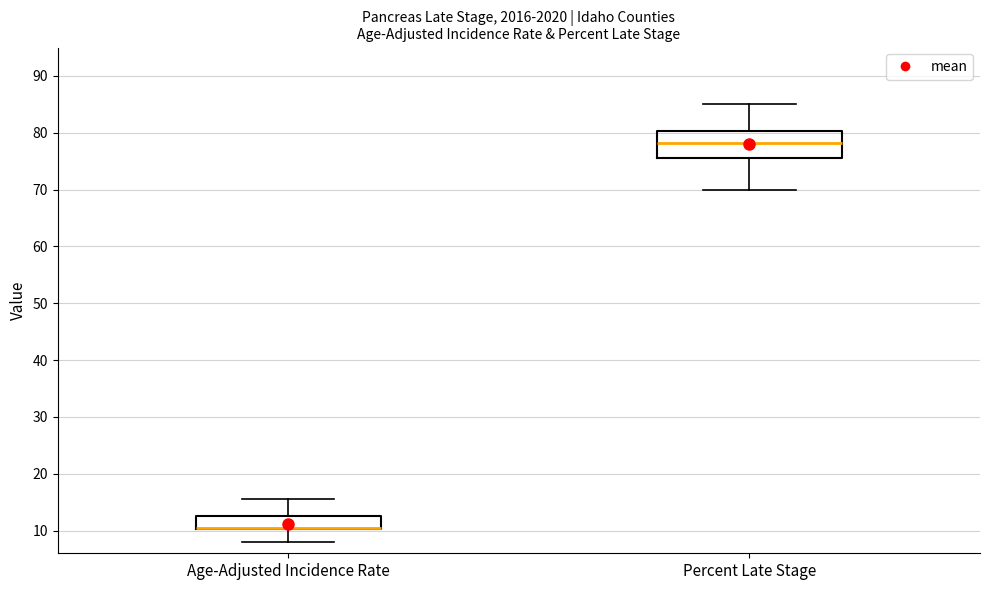

Reading left to right, read every box against the y-axis: the position of its median line, the range the box covers, and the ends of its whiskers. The values are not printed on the chart, so give them approximately, as read against the axis.

Age-Adjusted Incidence Rate: median 11 (drawn on the box's lower edge), box 10 to 13, whiskers 8 to 16
Percent Late Stage: median 78, box 76 to 80, whiskers 70 to 85